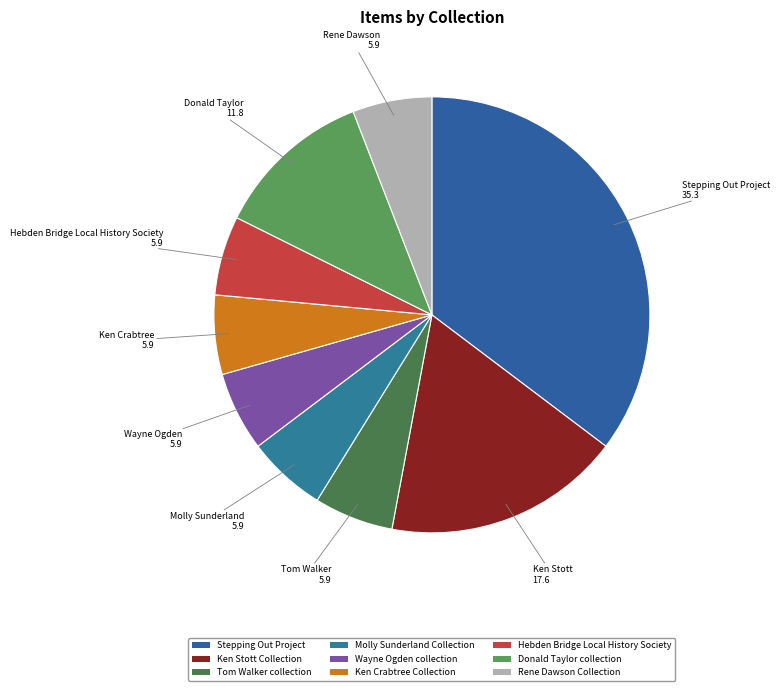

Which category has the smallest portion of the pie?

Tom Walker collection